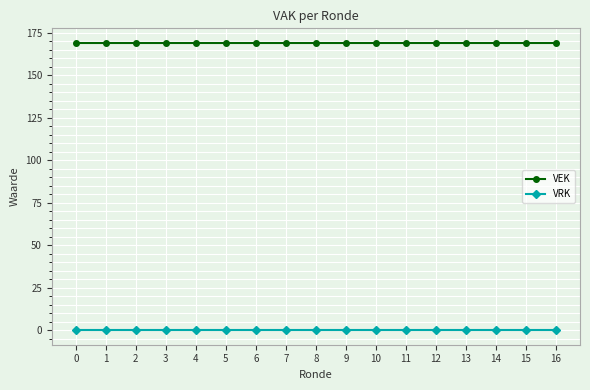

What is the spread (max minus min) of values at 2?

169